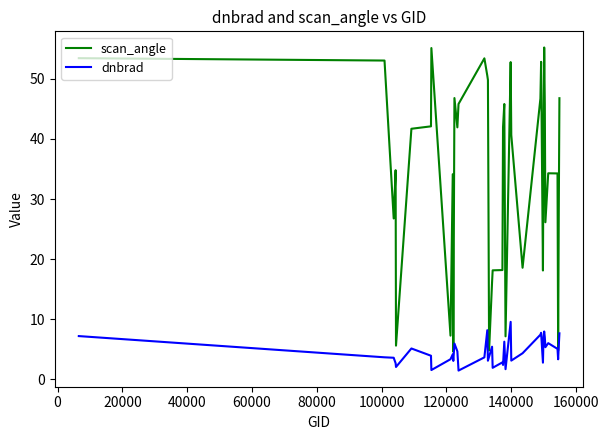

What are all the series names shown in the legend?

scan_angle, dnbrad